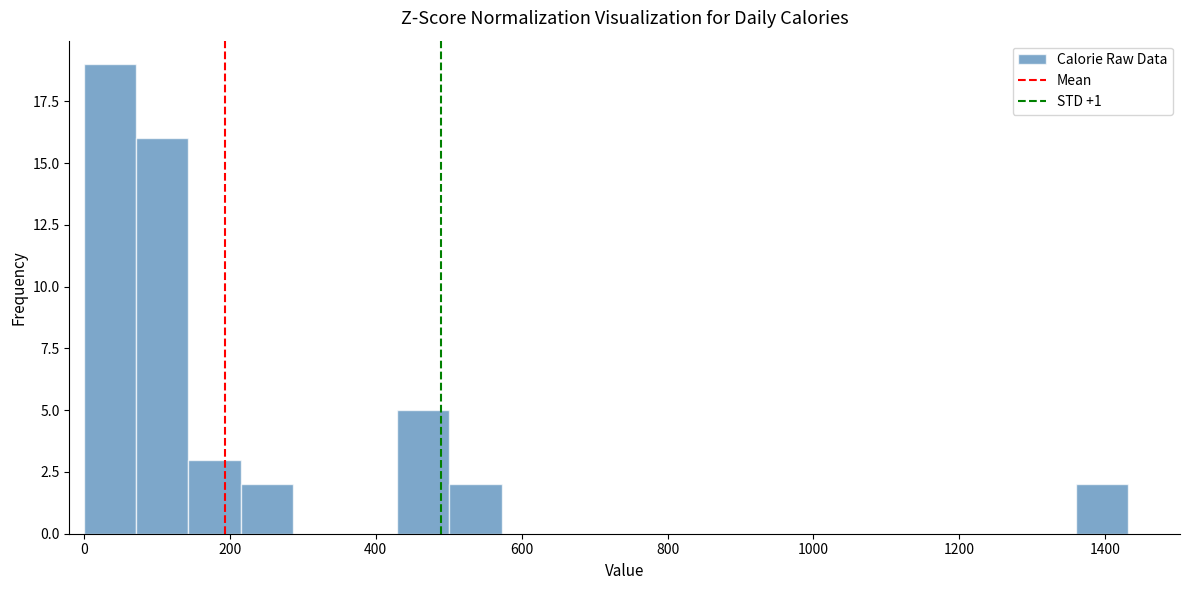

Read against the x-axis, roughly where is the centre of the tallest bar?

40